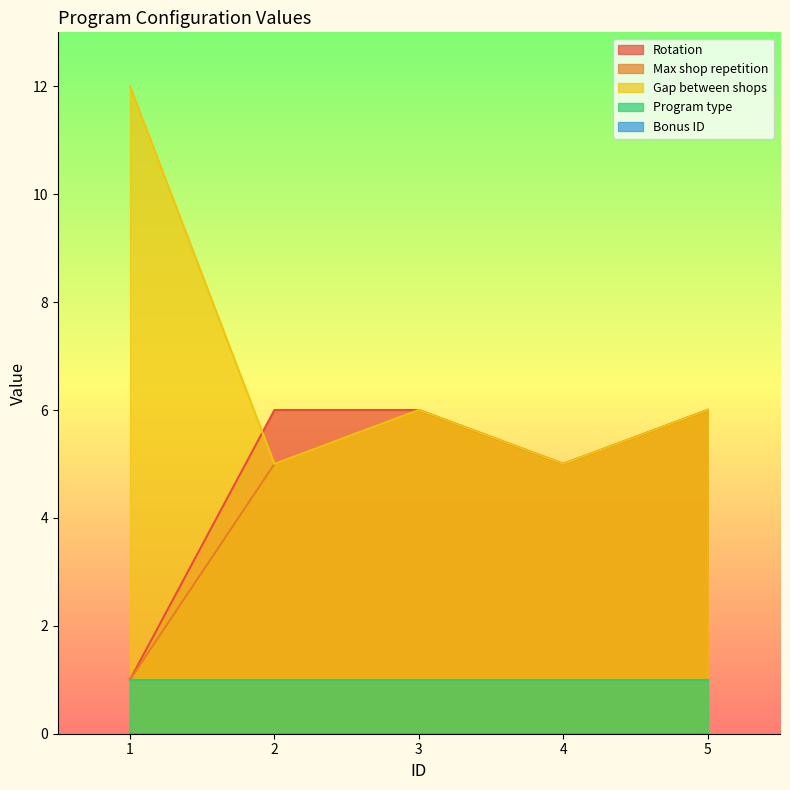

How many lines are shown in the chart?

5